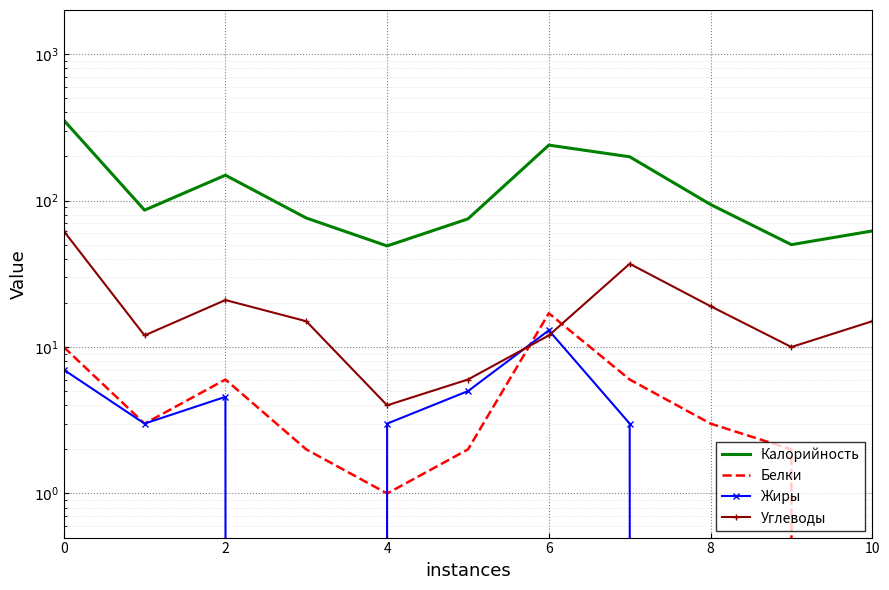

Which label corresponds to the smallest value in the chart?

10